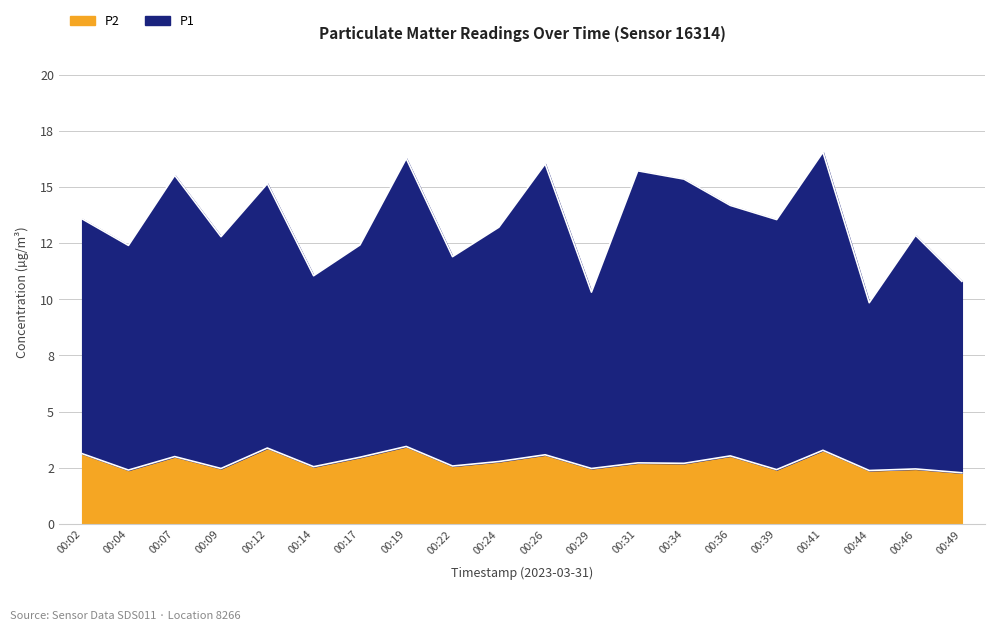

How many lines are shown in the chart?

2